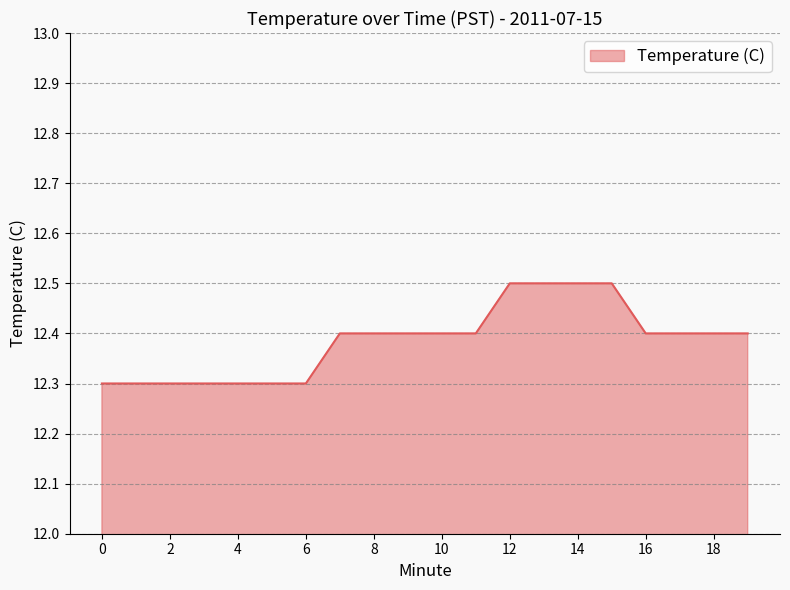

What is the minimum value shown in the chart?

12.3